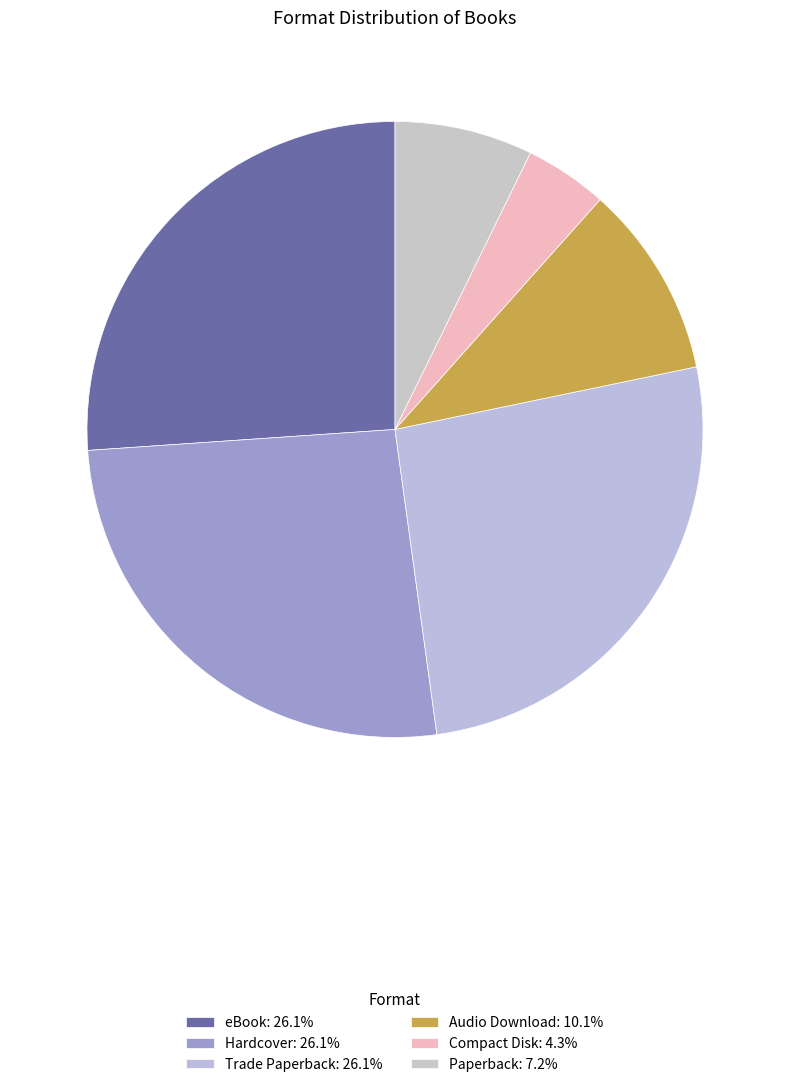

Does Paperback account for over 50% of the chart?

No